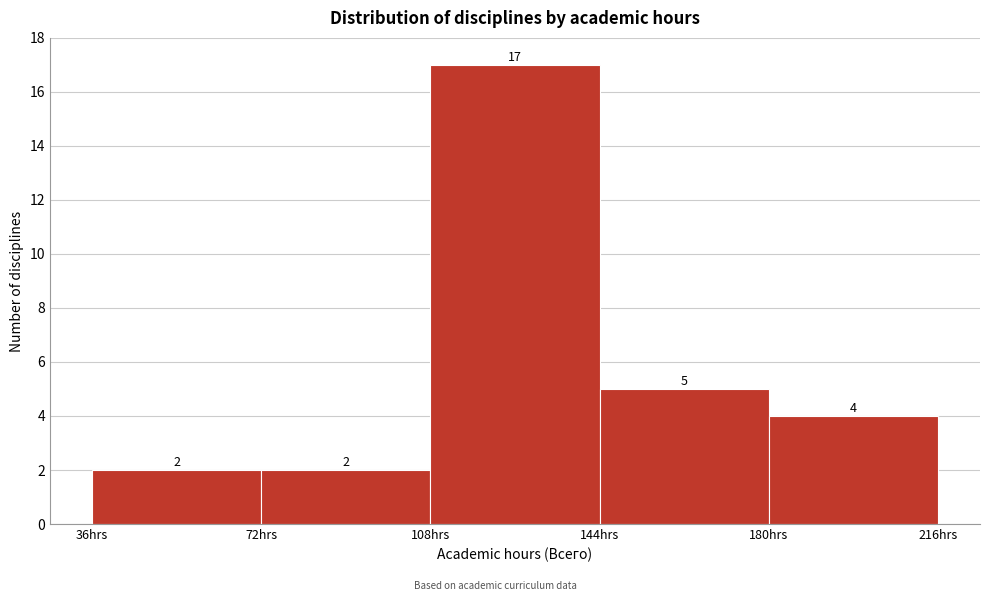

Reading left to right, transcribe this chart: for each bar, give the range it covers on the x-axis and its height. The bar edges are not printed on the chart, so give them approximately, as read against the axis.

36 to 72: 2
72 to 108: 2
108 to 144: 17
144 to 180: 5
180 to 216: 4